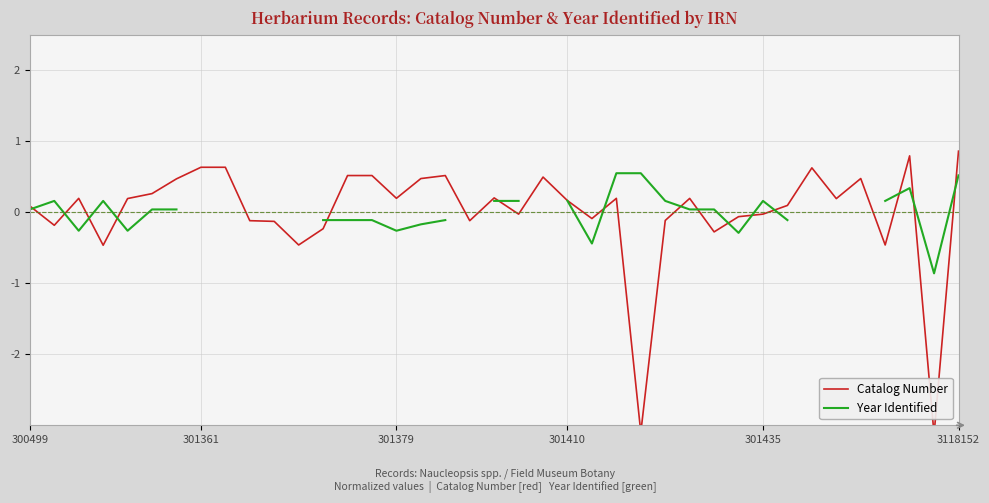

Rank the series at 20 from lowest to highest value.

Catalog Number, Year Identified